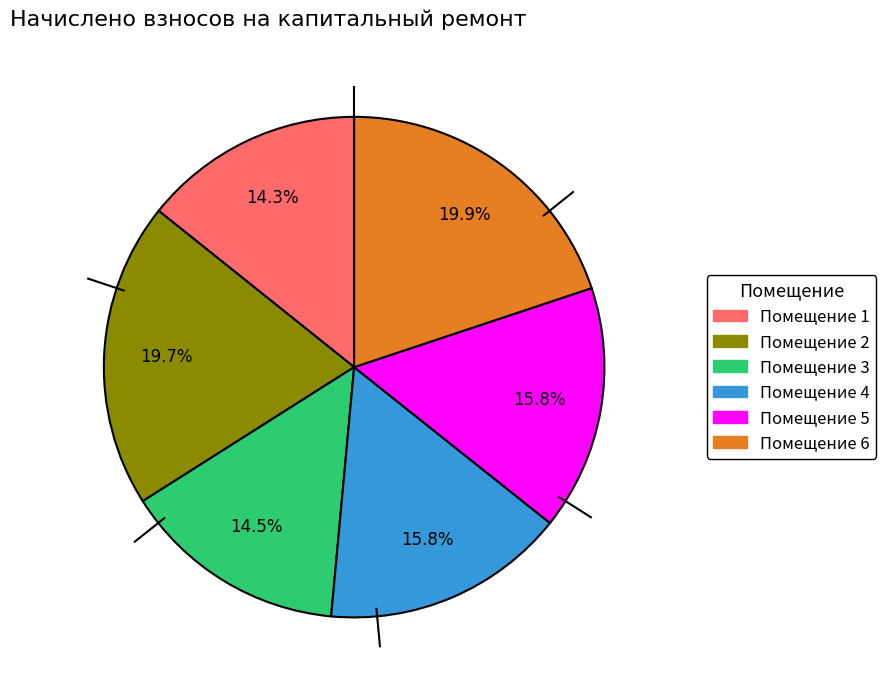

Does any single category account for the majority?

No